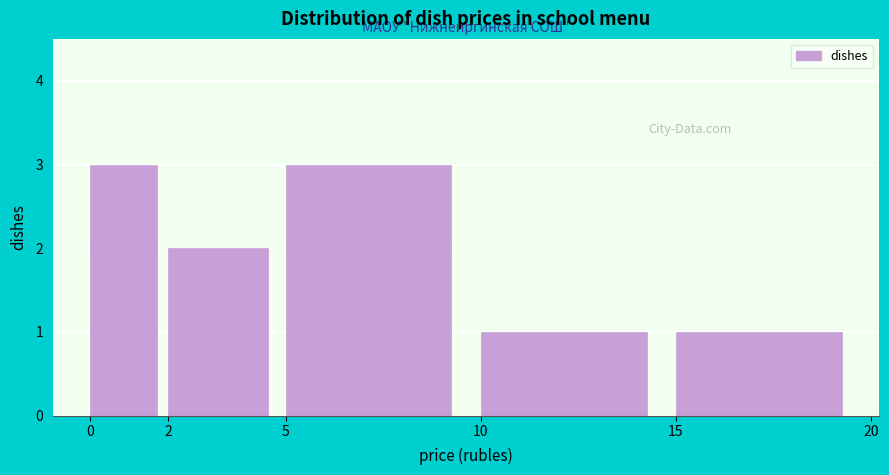

How tall is the bar that spans 10 to 15 on the x-axis? The values are not printed on the chart, so give them approximately, as read against the axis.

1